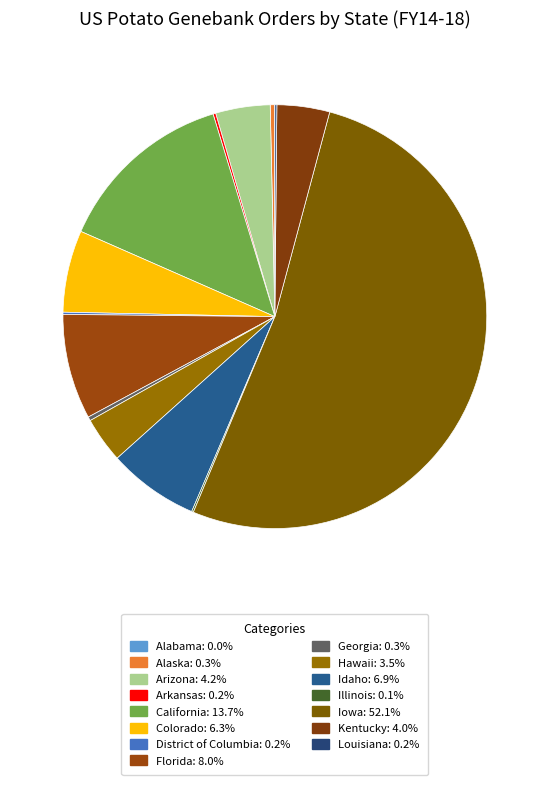

Combined, what portion of the pie is Hawaii and Alabama?

3.5%